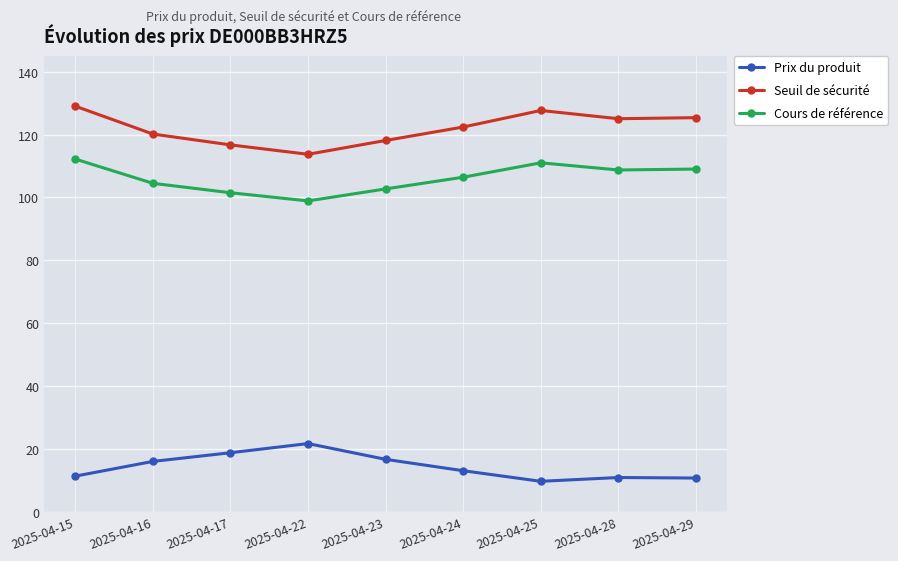

True or false: Prix du produit and Cours de référence intersect in this chart.

False